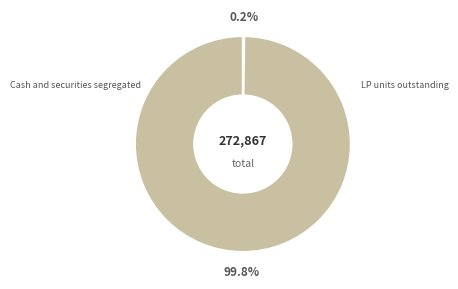

Does any single category account for the majority?

Yes